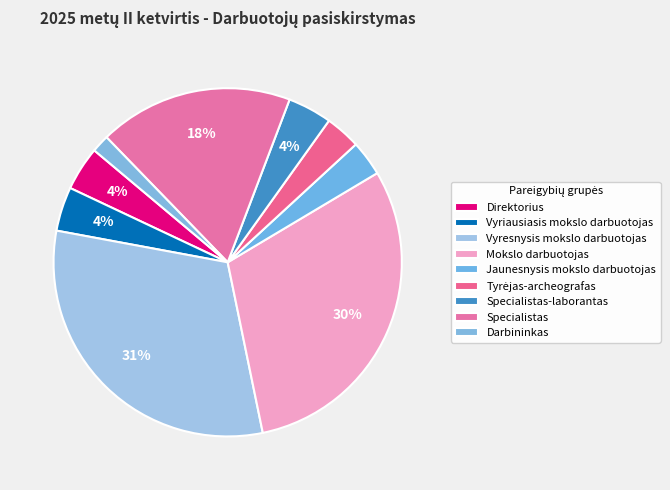

Which category has the biggest portion of the pie?

Vyresnysis mokslo darbuotojas